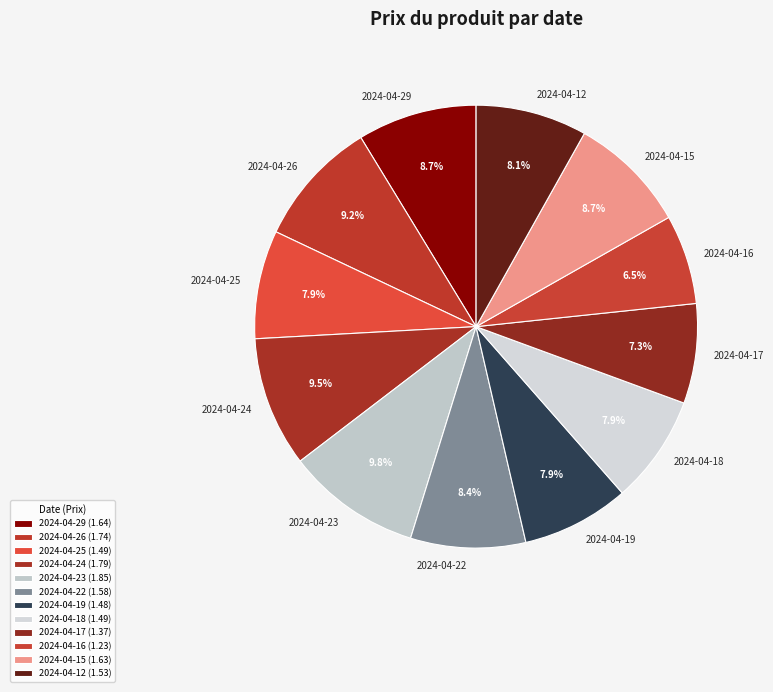

Does 2024-04-26 represent more than half of the total?

No